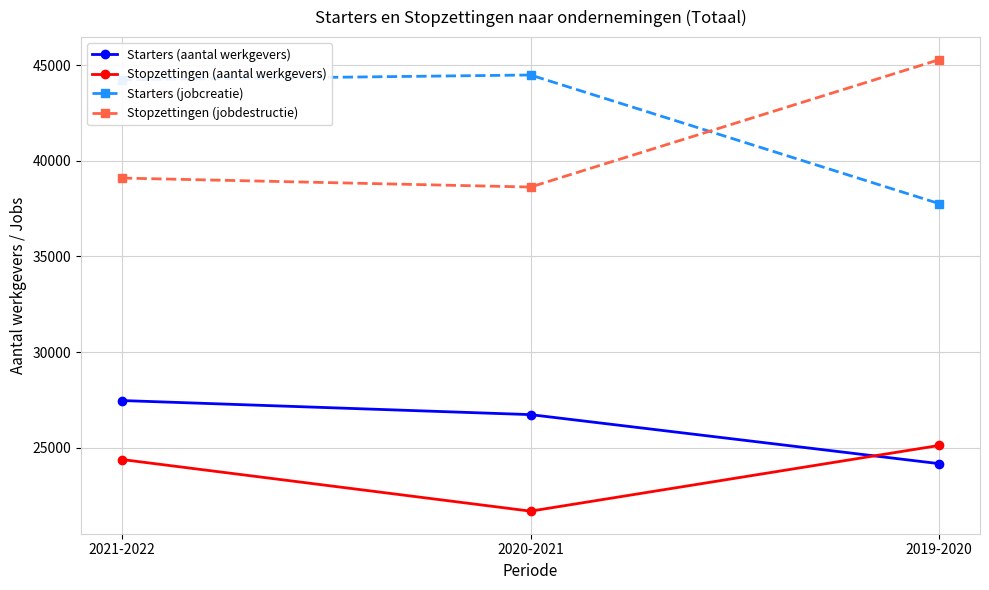

How many values in the Stopzettingen (aantal werkgevers) series are below 24388?

1